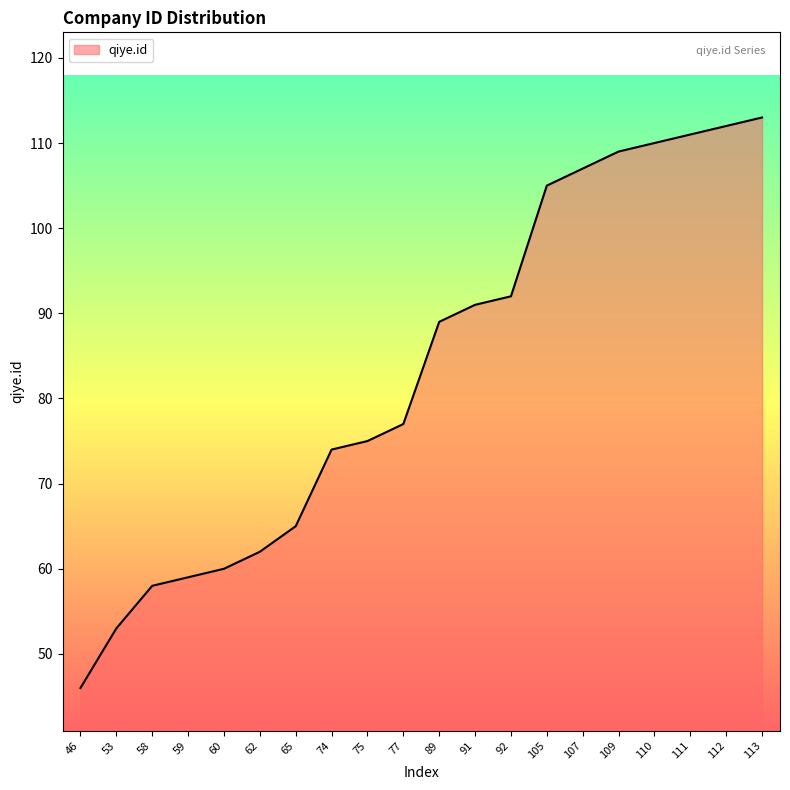

The value at 65 is 103. True or false?

False